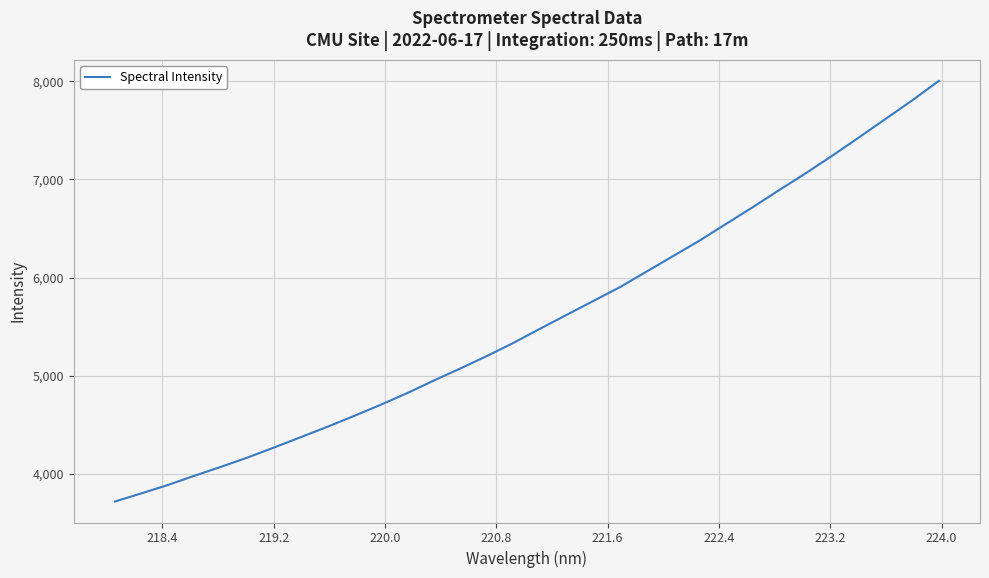

What is the difference between the maximum and minimum values?

4287.9